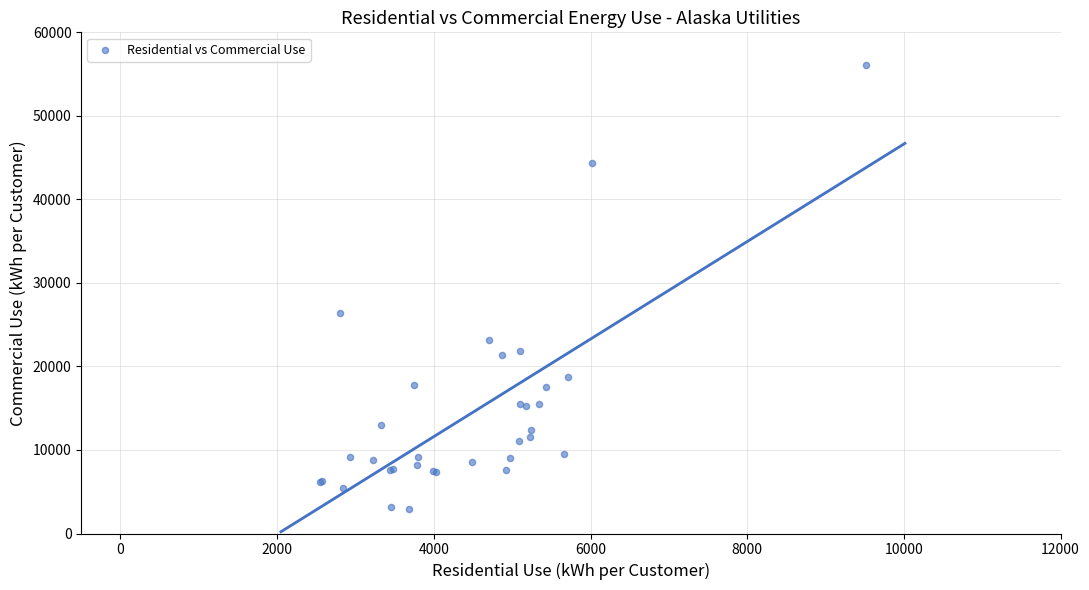

What Y value in the scatter plot is closest to 29562?

26428.4